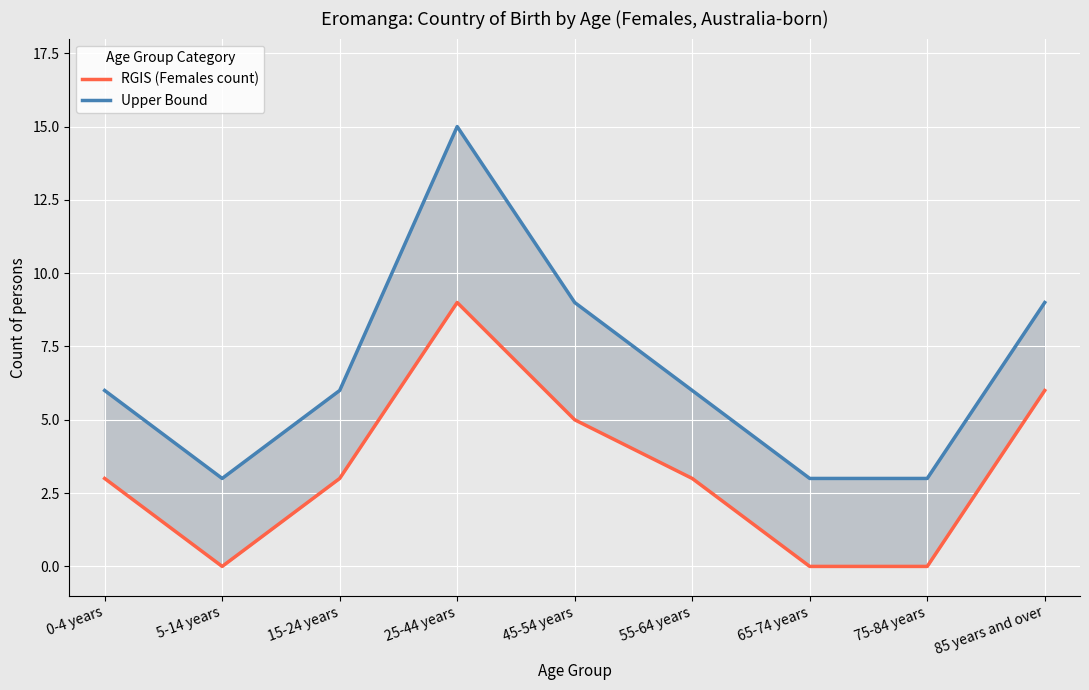

How many data points in Upper Bound are less than 6?

3